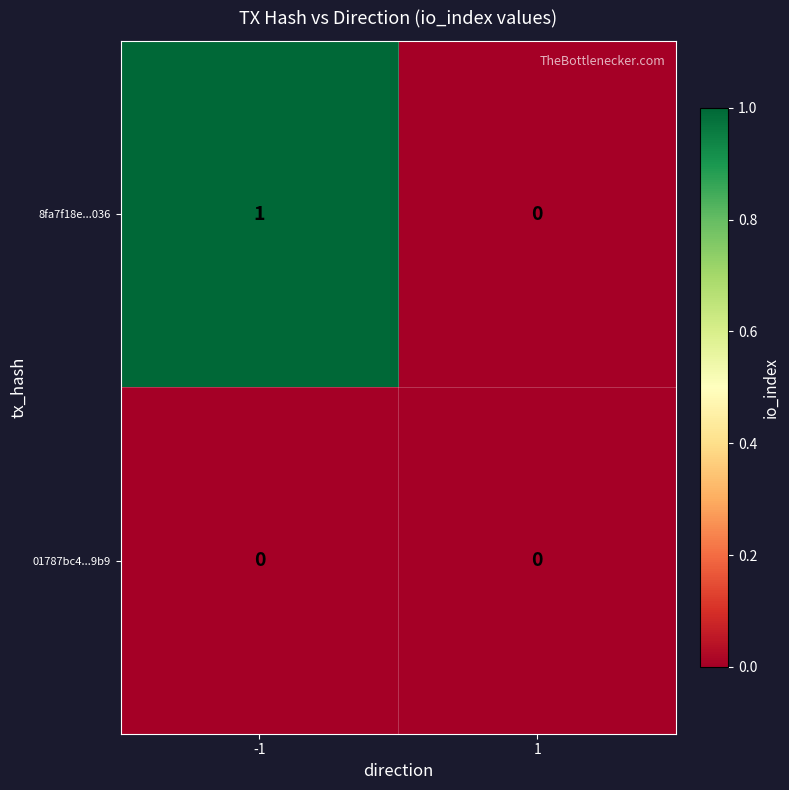

Which series has the largest range (max minus min)?

8fa7f18e...036